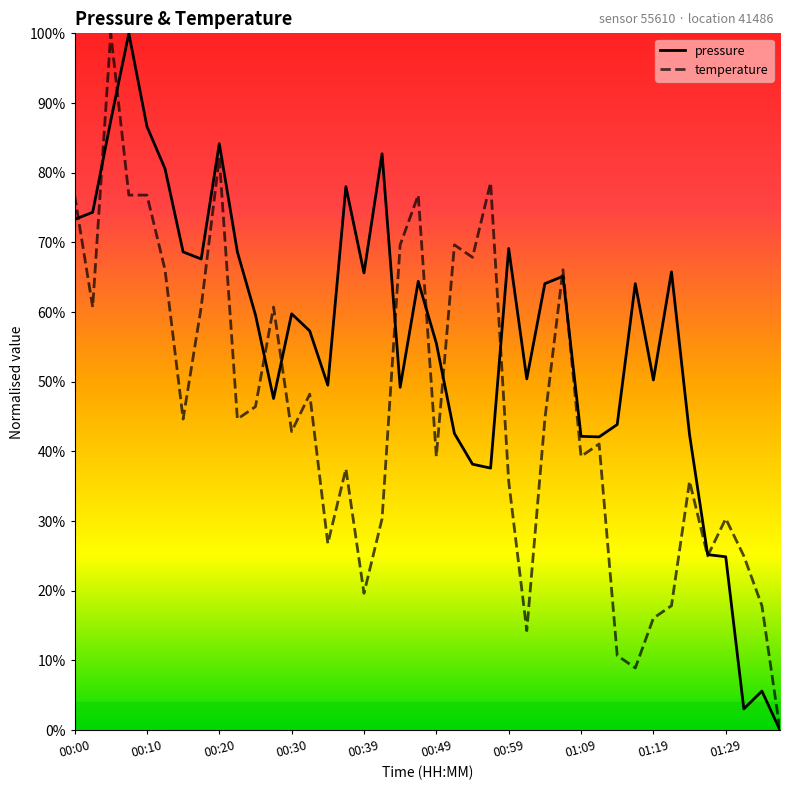

Which series has the largest total across all categories?

pressure